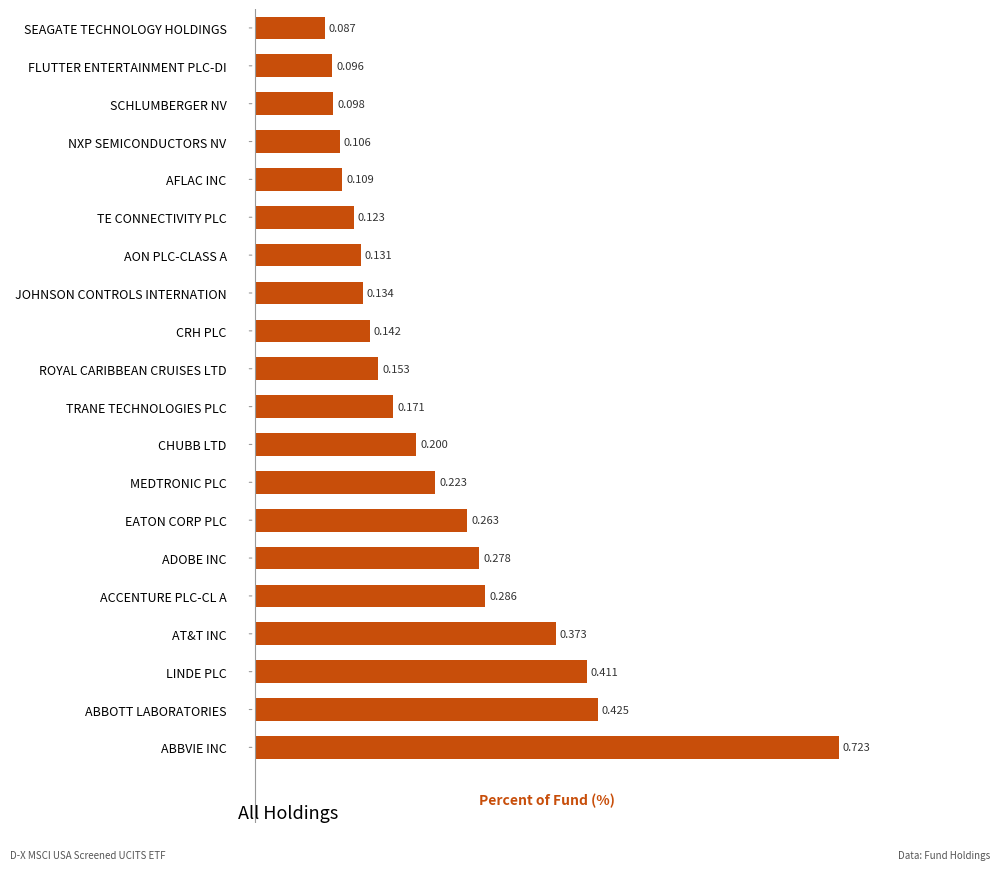

At which label is the value closest to 0?

SEAGATE TECHNOLOGY HOLDINGS